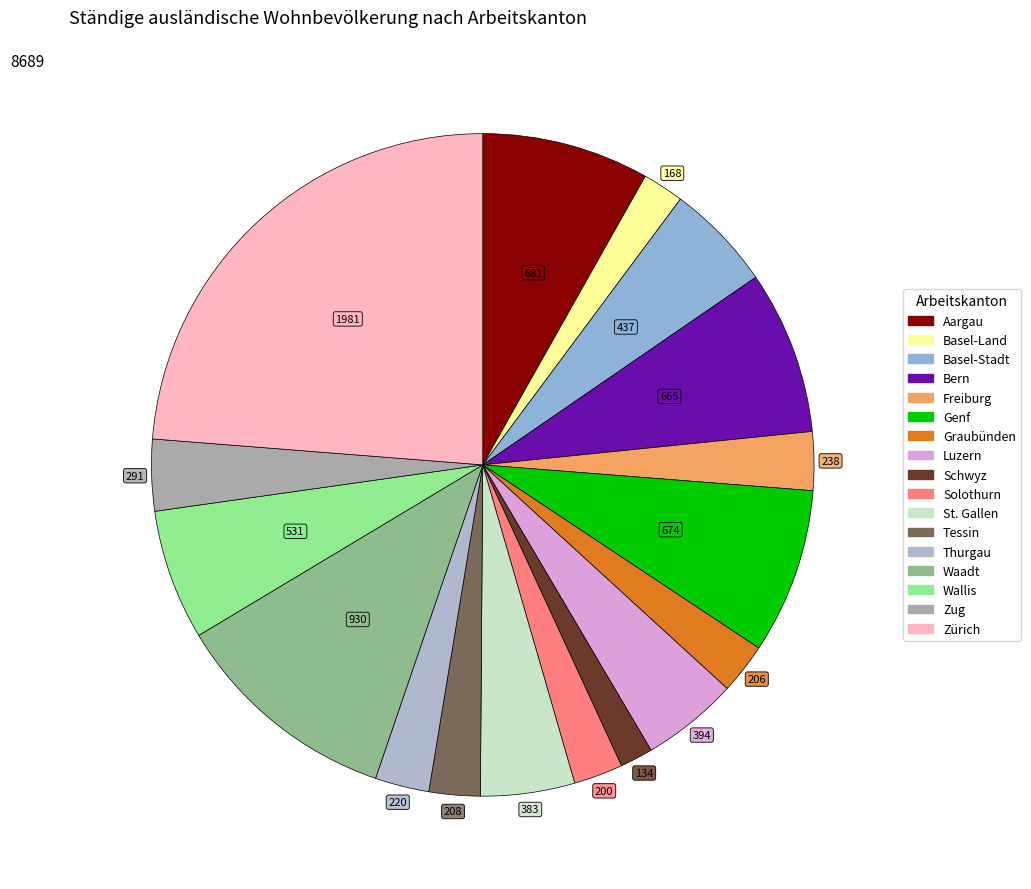

Is there a majority slice in this chart?

No